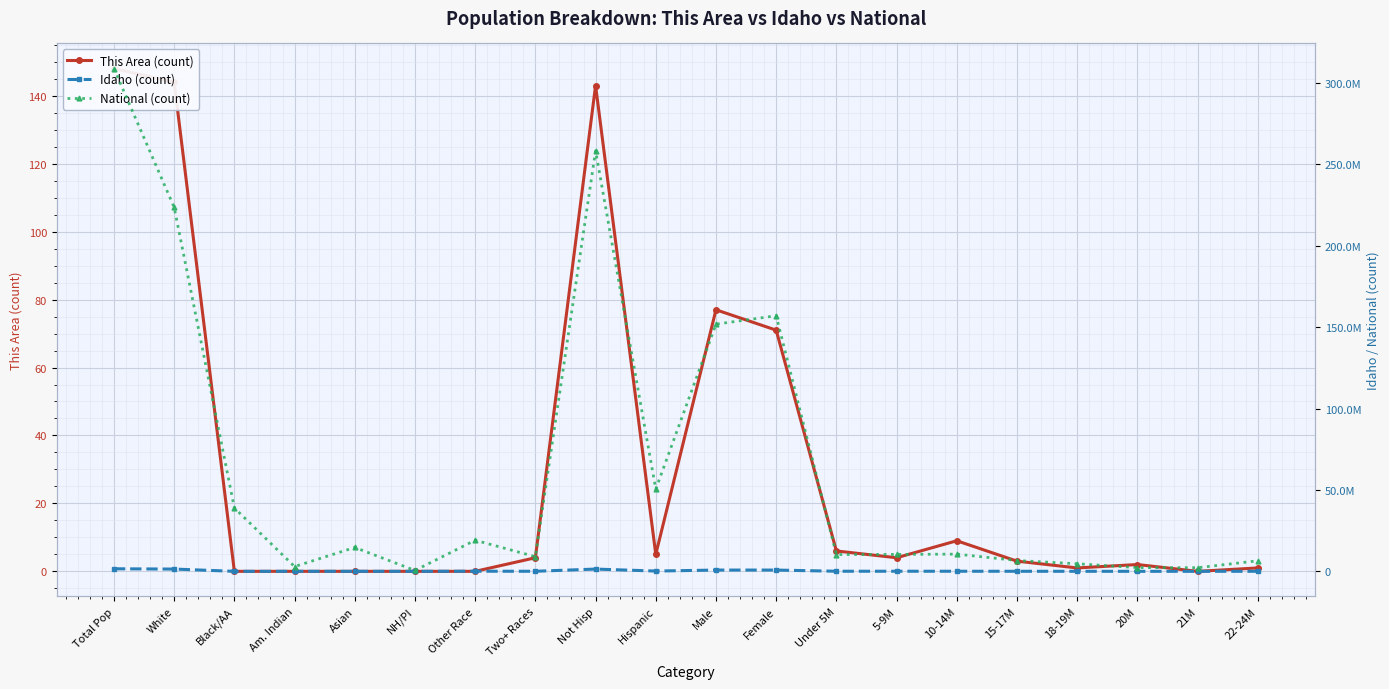

The Idaho (count) series shows 2179042 at Not Hisp. True or false?

False